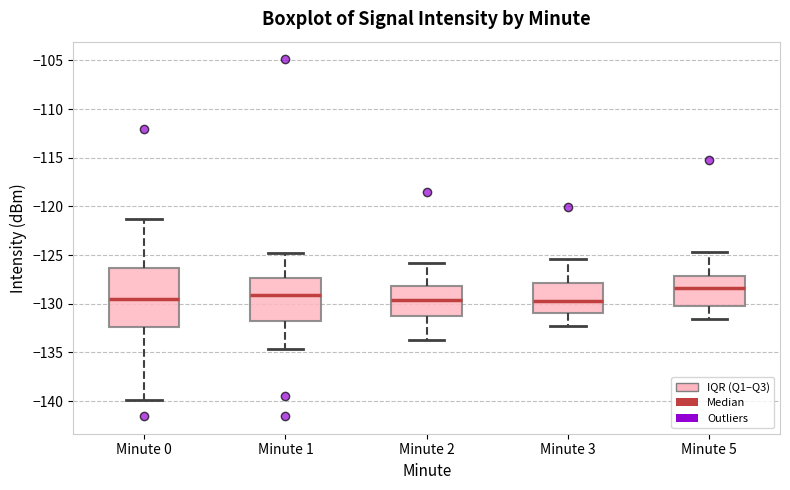

Comparing the boxes themselves (not the whiskers), which one is the tallest?

Minute 0